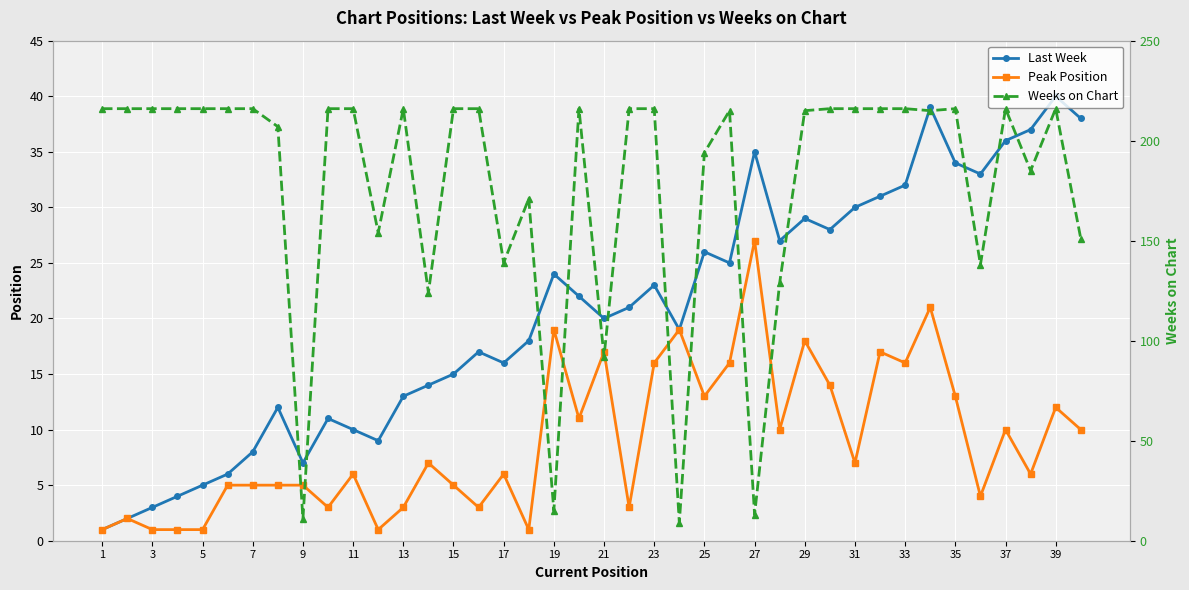

How many lines are shown in the chart?

3